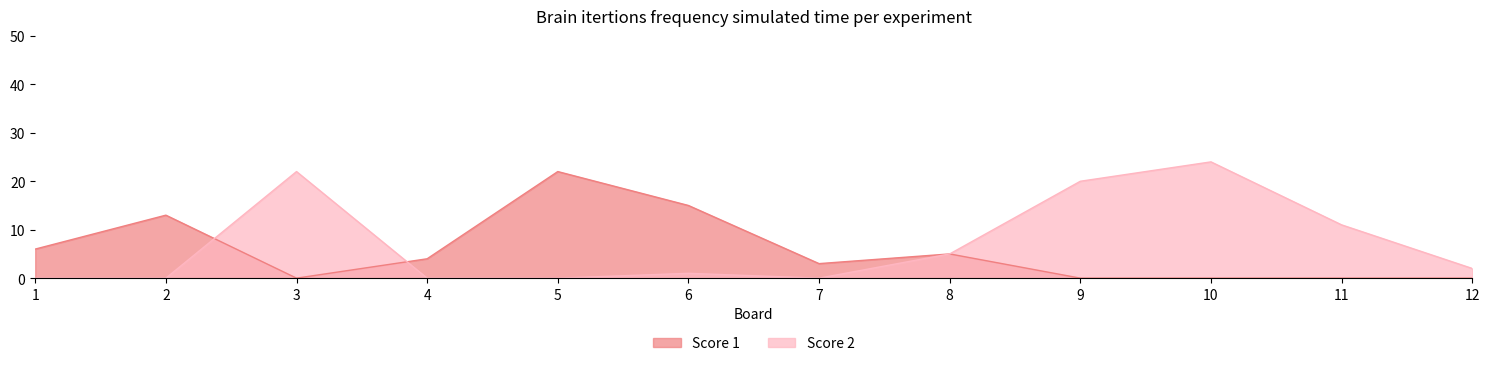

Which has a higher value, 9 or 11?

9